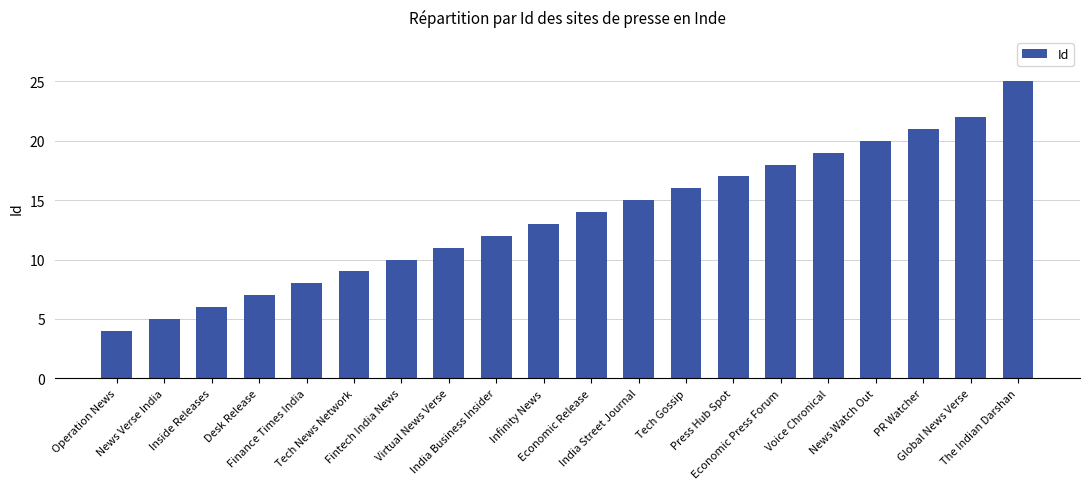

Is it true that the value at Finance Times India is 8?

True